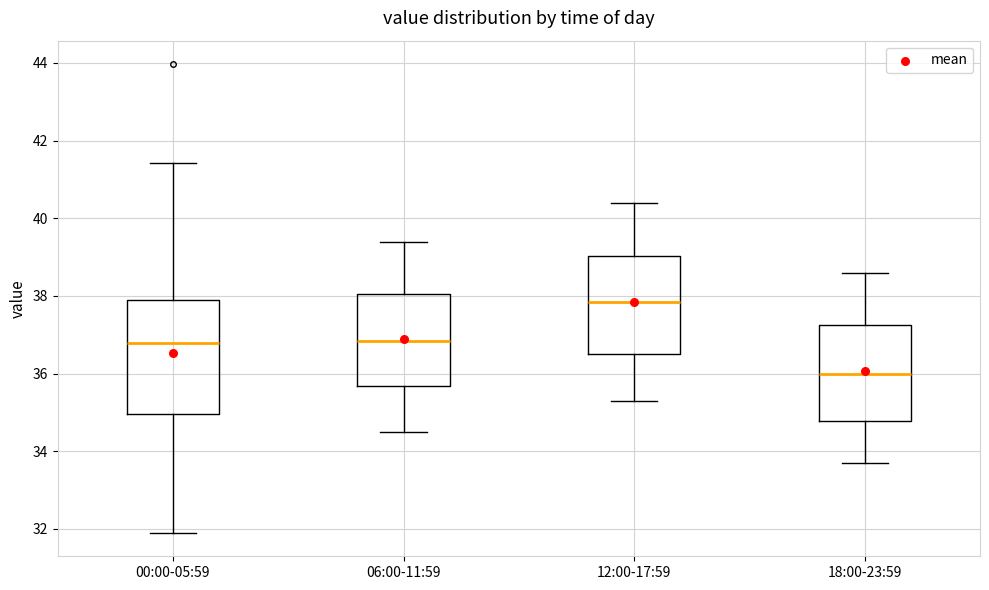

Comparing the boxes themselves (not the whiskers), which one is the tallest?

00:00-05:59